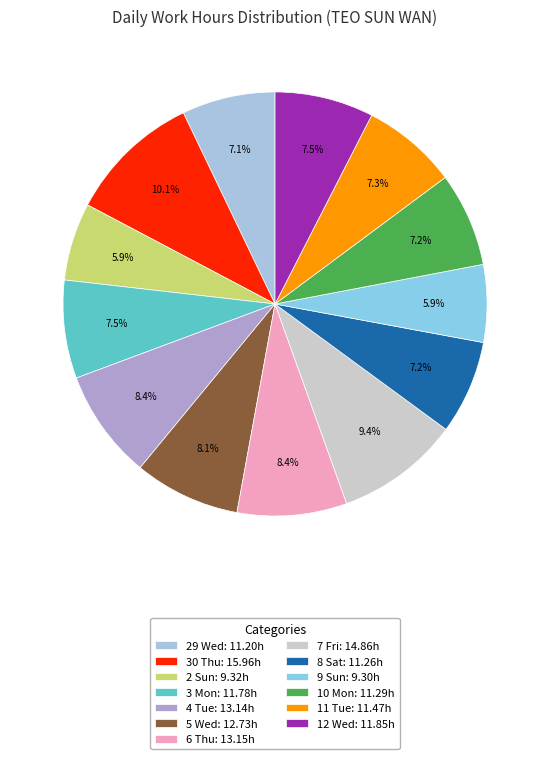

How many slices are in this pie chart?

13